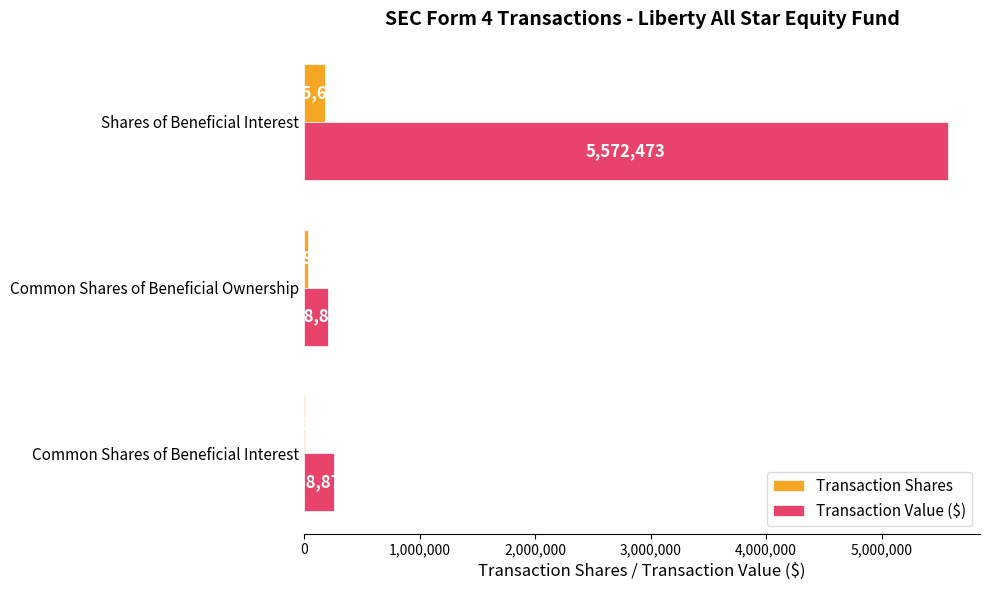

At which category is the sum across all series the highest?

Shares of Beneficial Interest